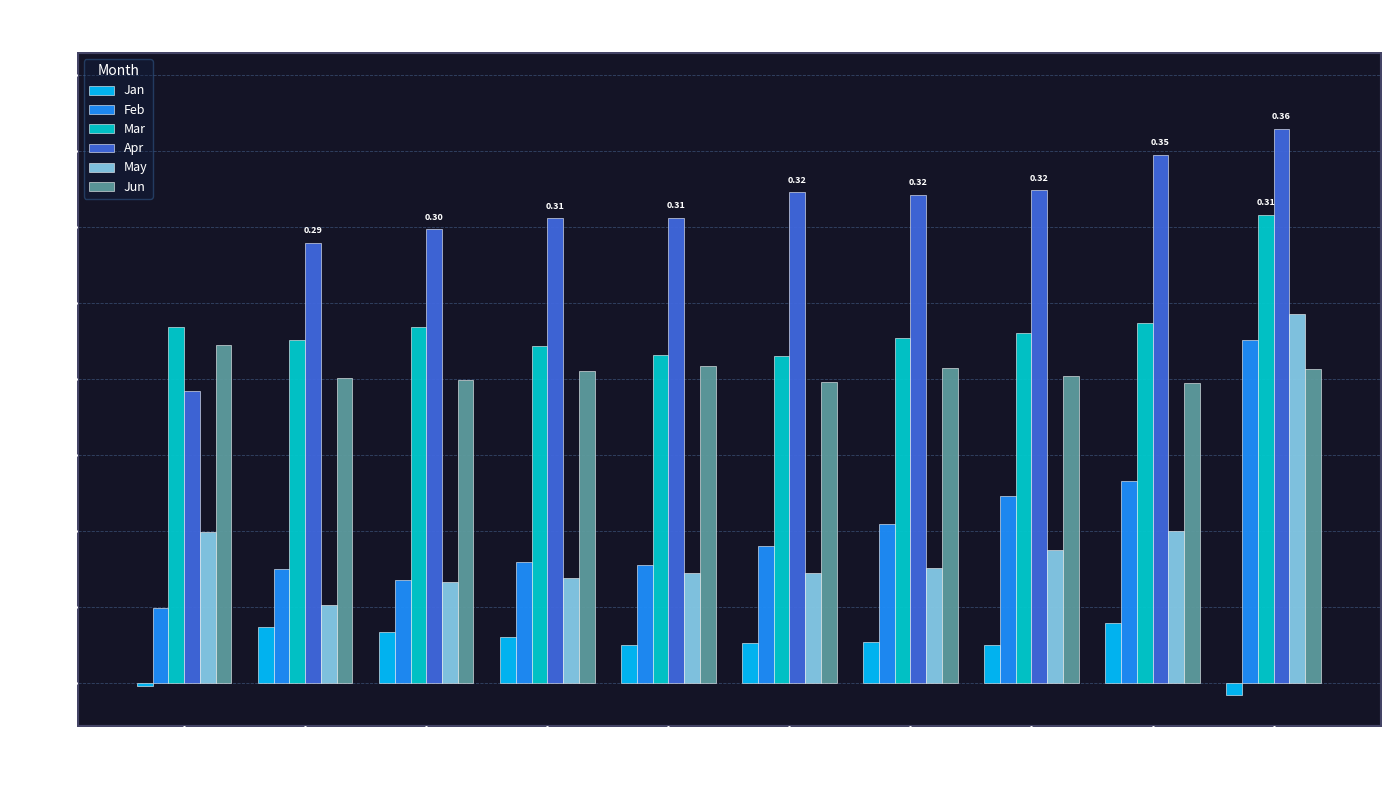

Is the value of May at pct65 greater than the value of Jun at pct55?

No